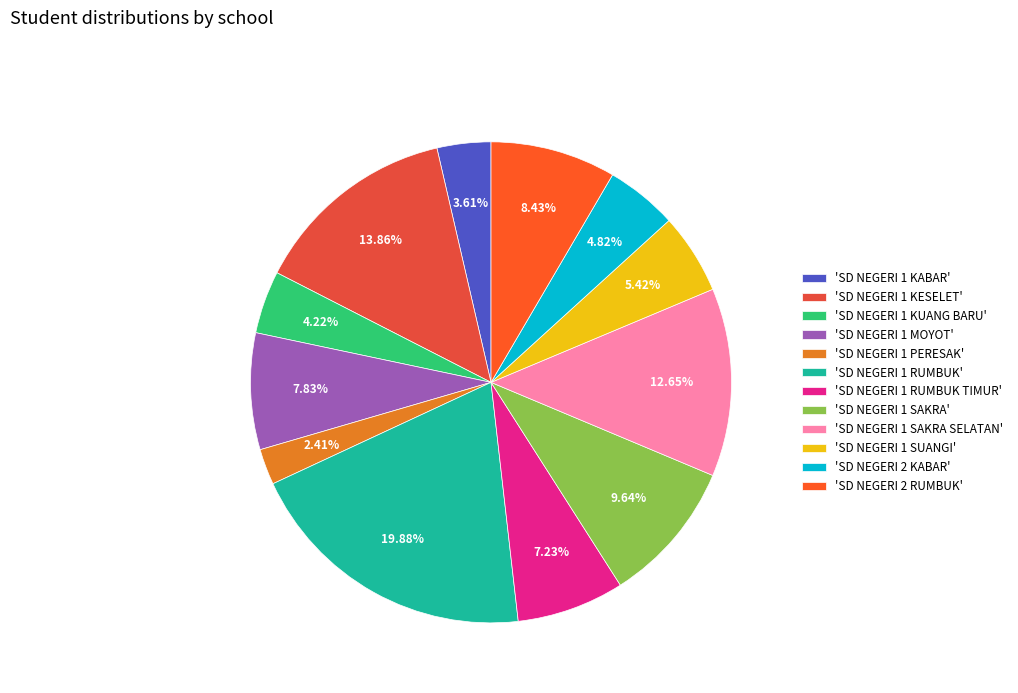

To the nearest percent, what is the average slice percentage?

8%